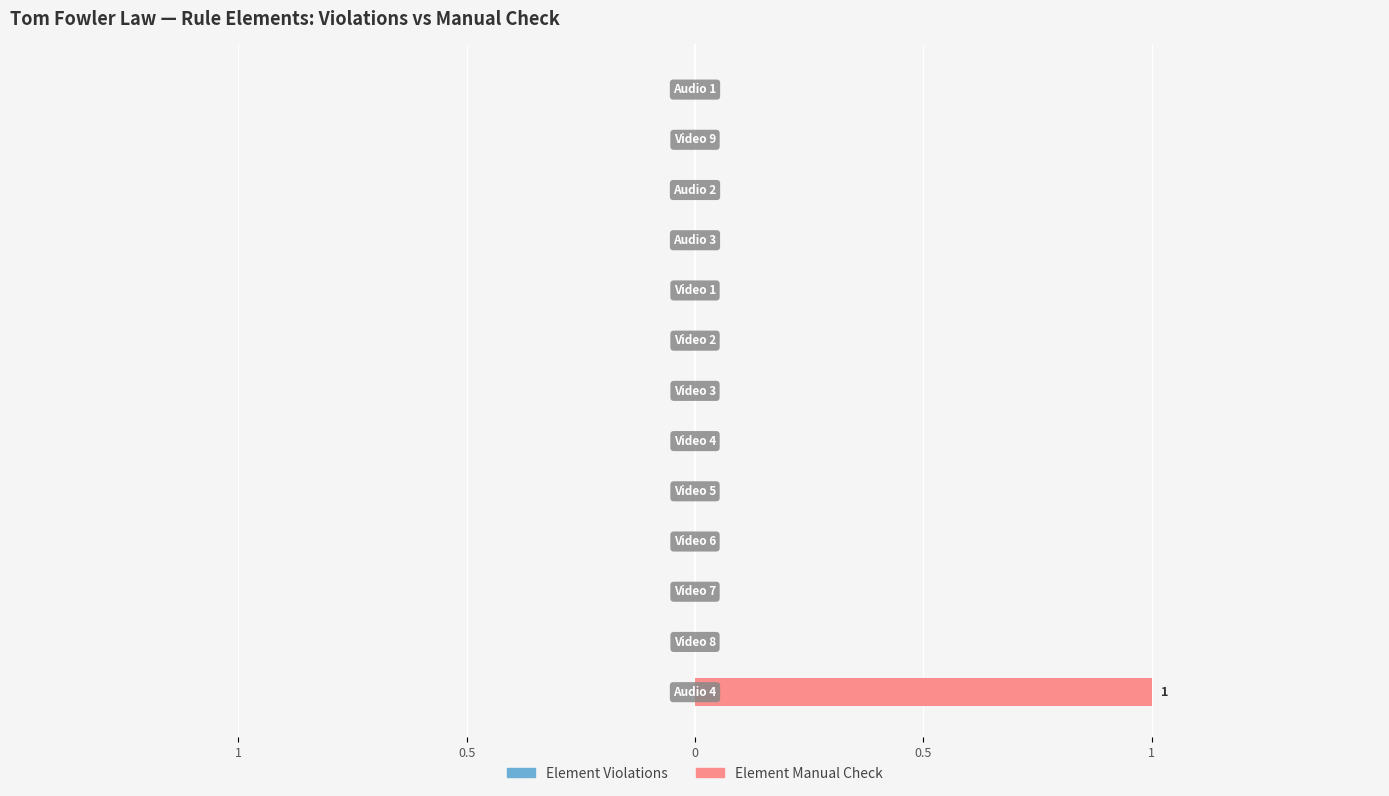

Are the bars horizontal?

Yes